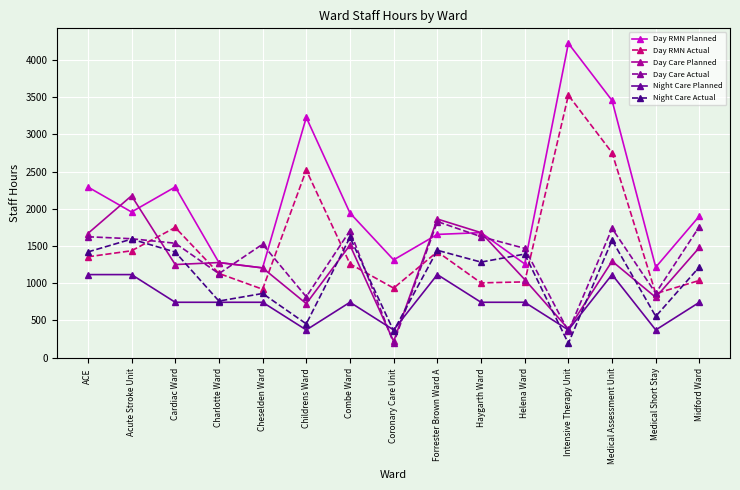

Rank the series by their maximum value, from highest to lowest.

Day RMN Planned, Day RMN Actual, Day Care Planned, Day Care Actual, Night Care Actual, Night Care Planned